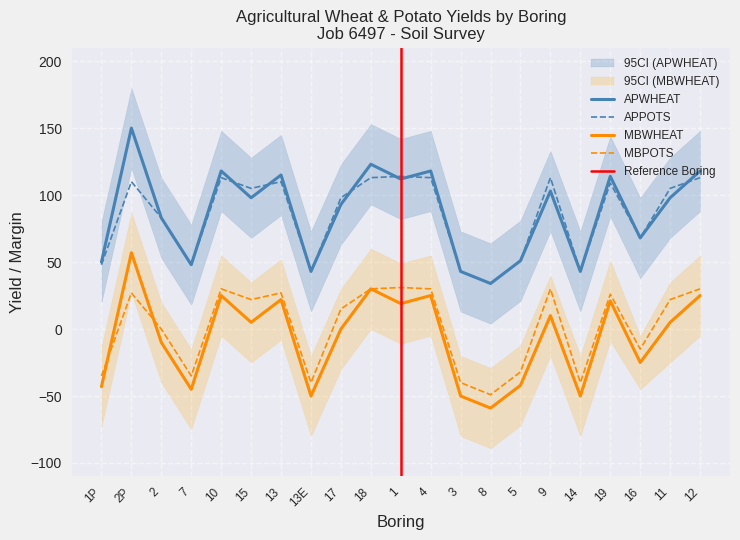

What is the label of the 14th point from the right?

13E